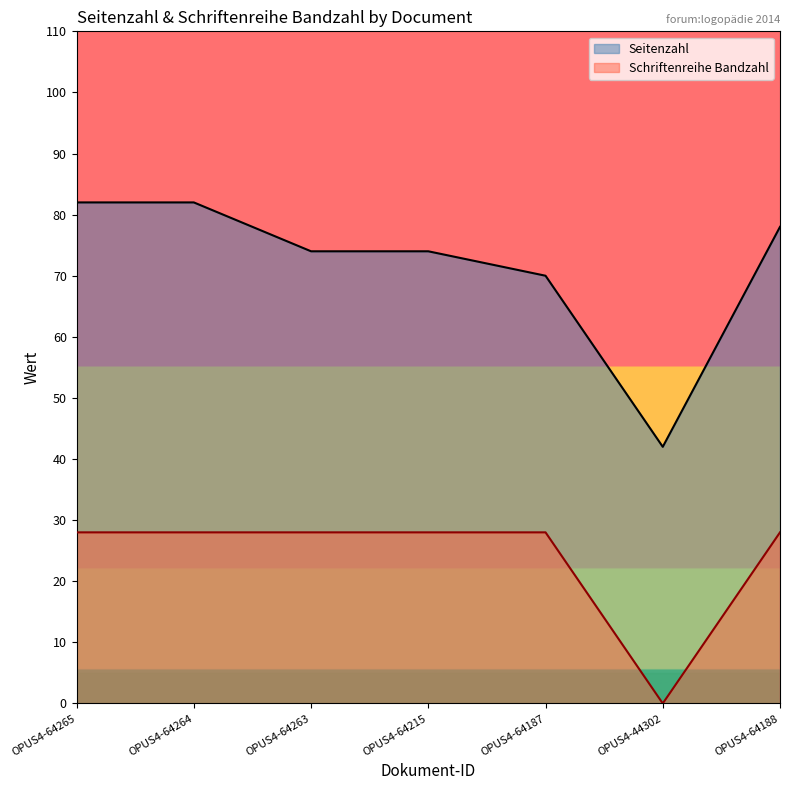

What value does the Schriftenreihe Bandzahl series have at OPUS4-64187, to the nearest 5?

30